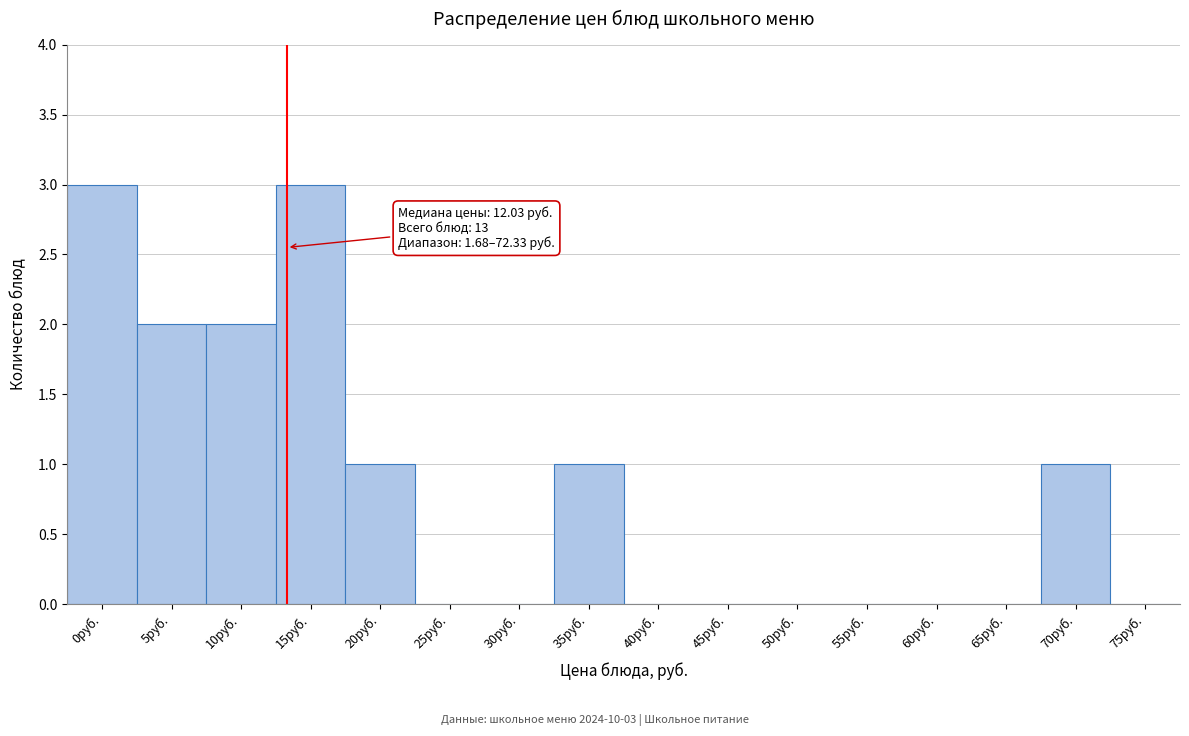

Reading left to right, what are all the values shown in this chart?

0руб.=3	5руб.=2	10руб.=2	15руб.=3	20руб.=1	25руб.=0	30руб.=0	35руб.=1	40руб.=0	45руб.=0	50руб.=0	55руб.=0	60руб.=0	65руб.=0	70руб.=1	75руб.=0